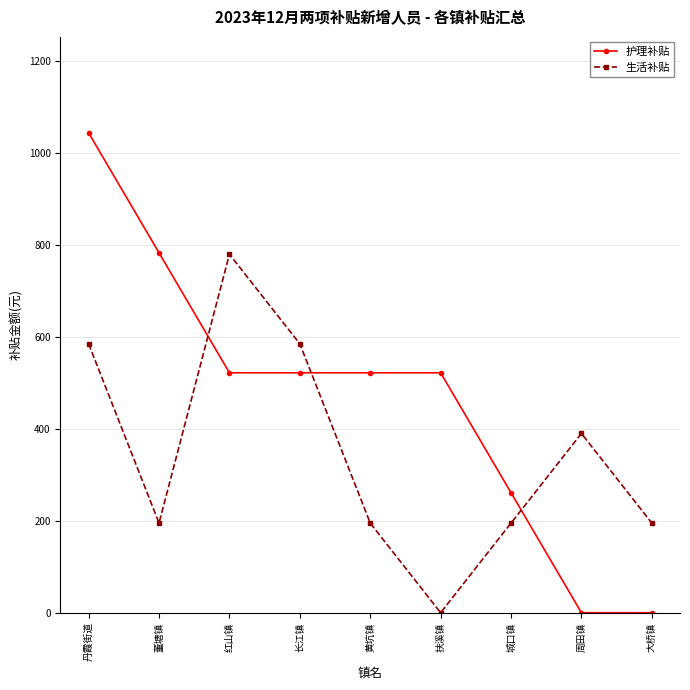

What is the spread (max minus min) of values at 长江镇?

63